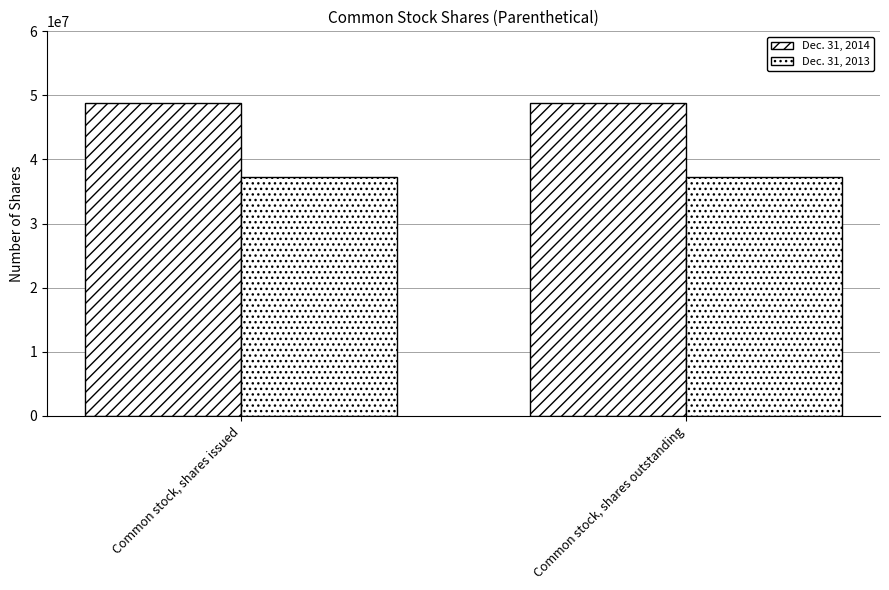

What is the label of the 1st bar from the left?

Common stock, shares issued